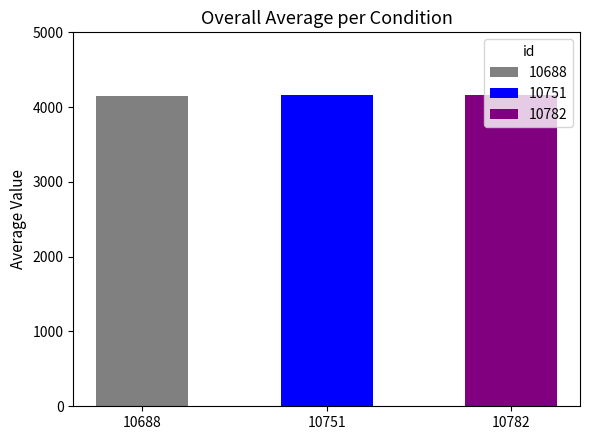

What is the greatest value displayed?

4167